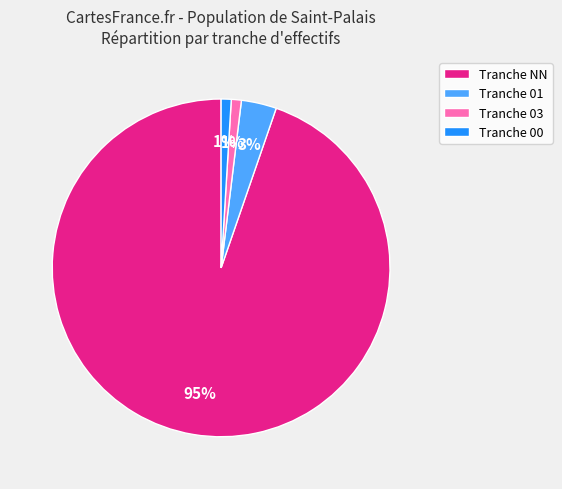

To the nearest percent, what is the average slice percentage?

25%